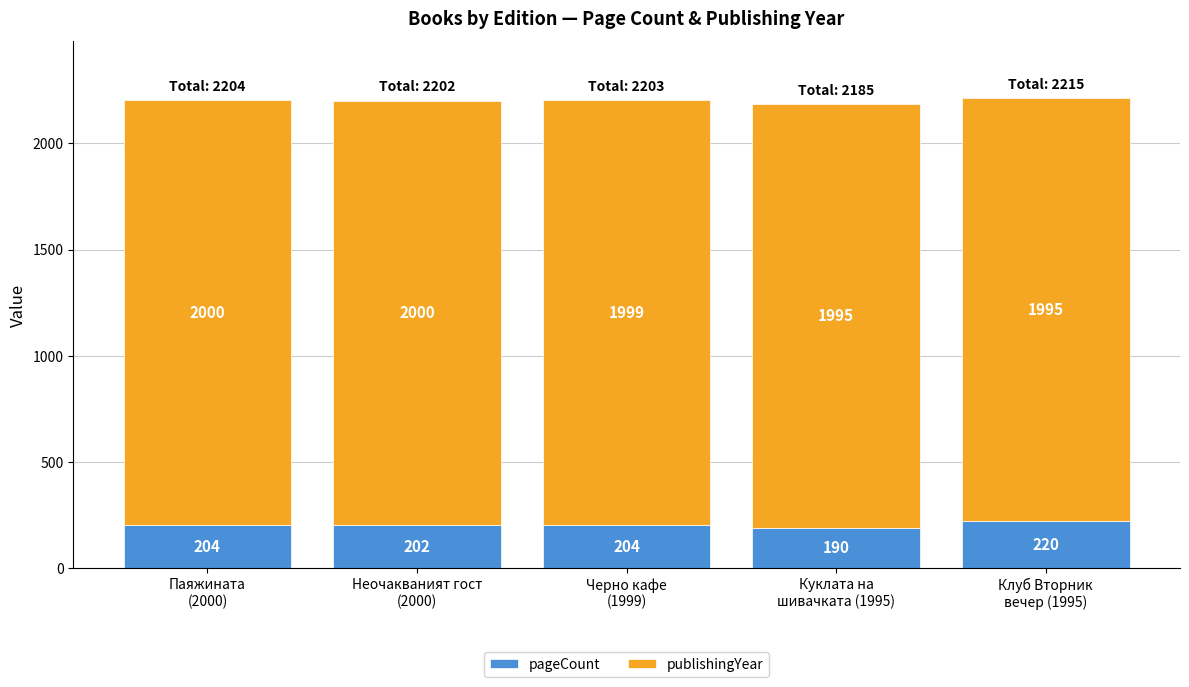

What is the maximum value for pageCount?

220